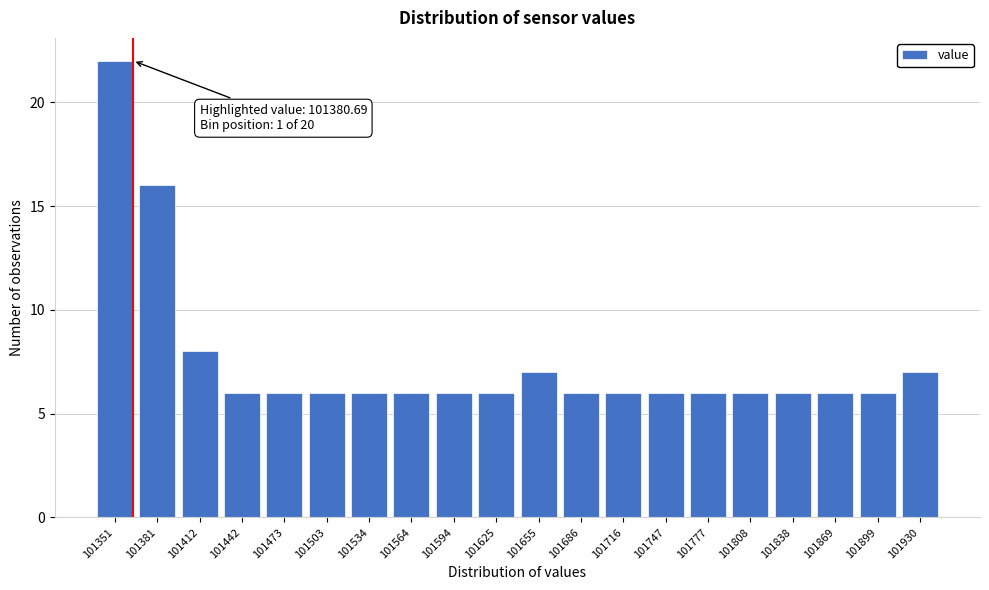

Reading left to right, what are all the values shown in this chart?

22	16	8	6	6	6	6	6	6	6	7	6	6	6	6	6	6	6	6	7